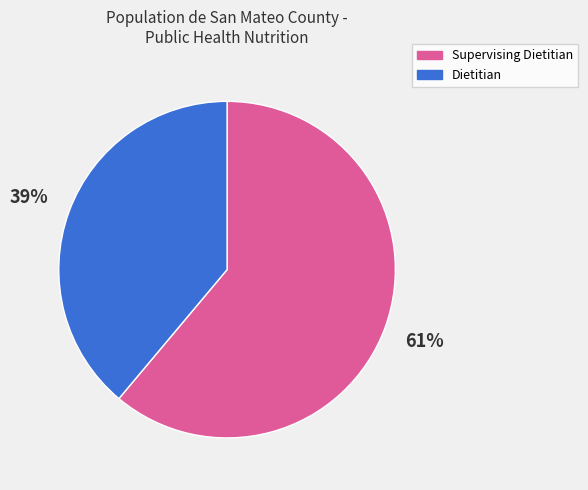

Which slice represents more than half of the pie?

Supervising Dietitian